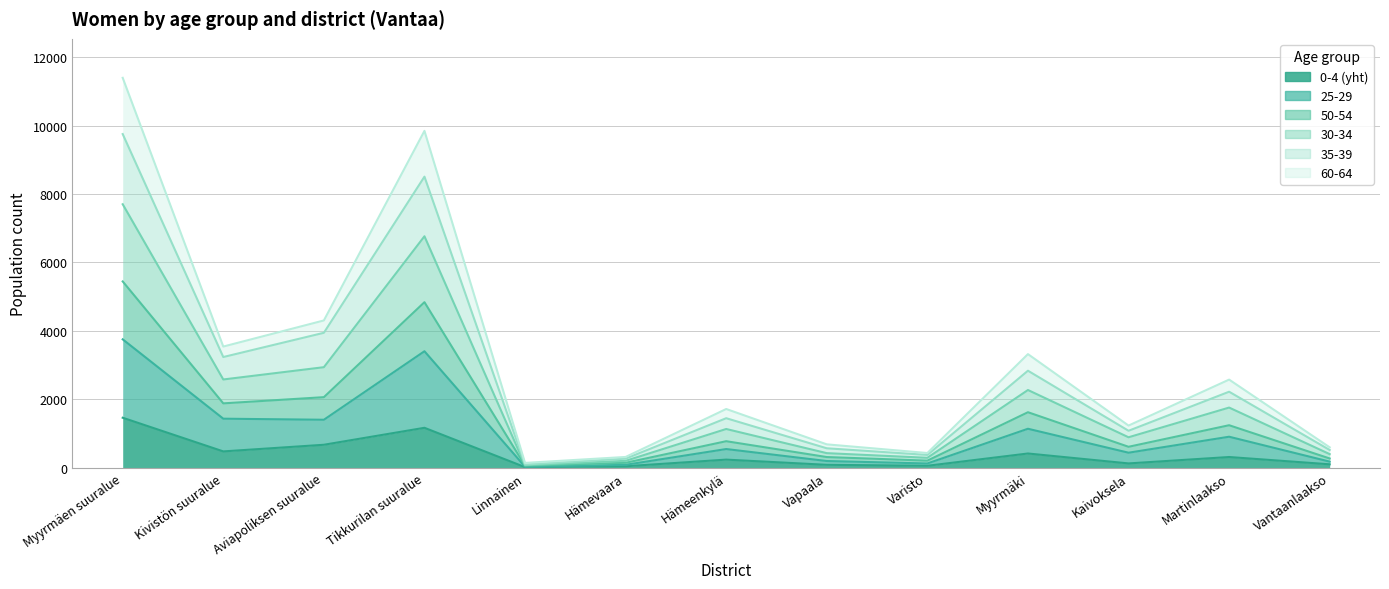

What is the label of the 12th point from the right?

Kivistön suuralue